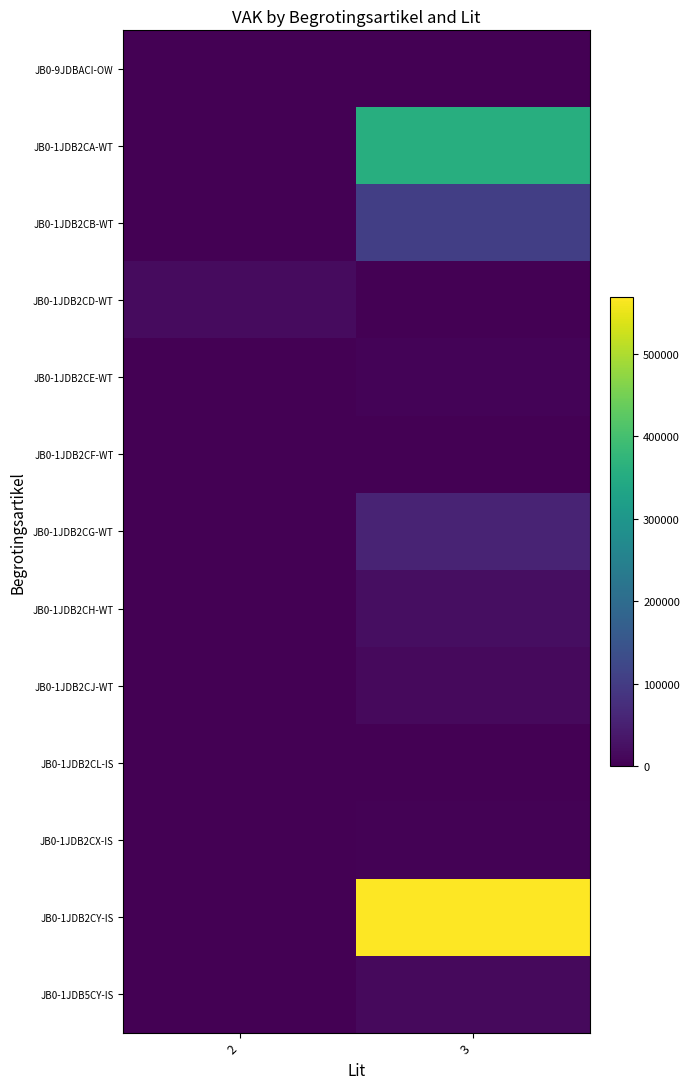

At 3, list the series in order from smallest to largest.

JB0-9JDBACI-OW, JB0-1JDB2CD-WT, JB0-1JDB2CL-IS, JB0-1JDB2CF-WT, JB0-1JDB2CX-IS, JB0-1JDB2CE-WT, JB0-1JDB2CJ-WT, JB0-1JDB5CY-IS, JB0-1JDB2CH-WT, JB0-1JDB2CG-WT, JB0-1JDB2CB-WT, JB0-1JDB2CA-WT, JB0-1JDB2CY-IS